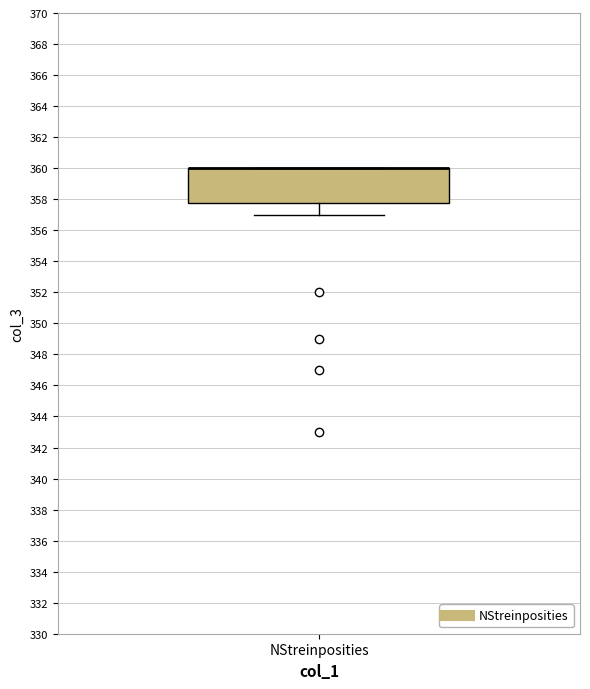

Where does the lower whisker of the box for NStreinposities end on the y-axis? The values are not printed on the chart, so give them approximately, as read against the axis.

357.0